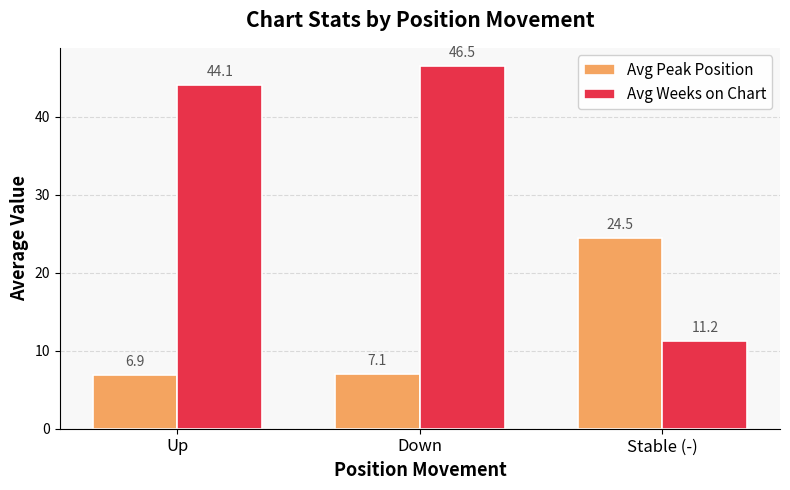

Which series has the largest total across all categories?

Avg Weeks on Chart